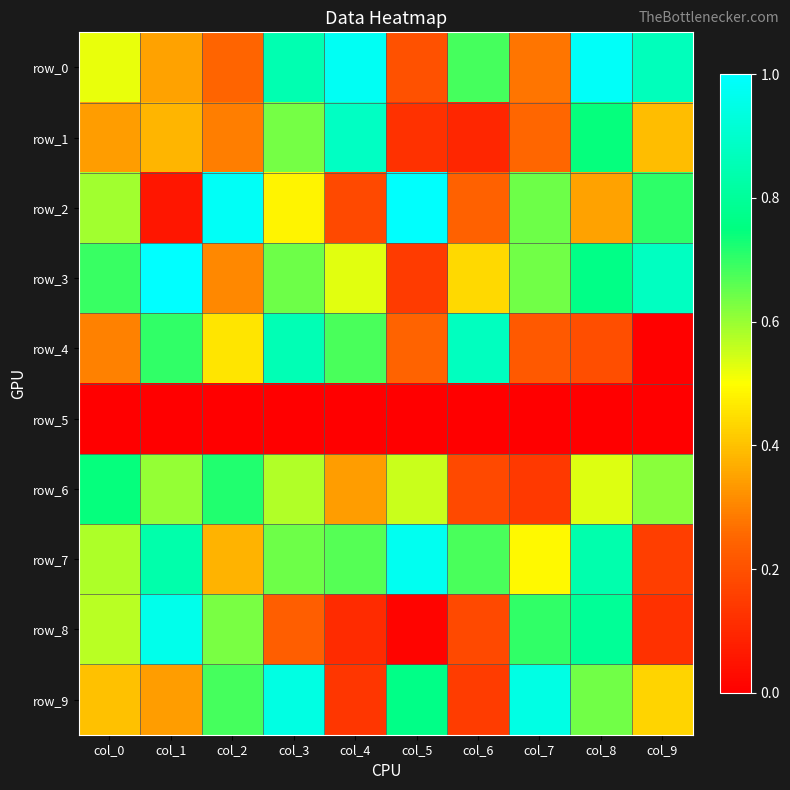

The row_7 series shows 0.2 at col_9. True or false?

True